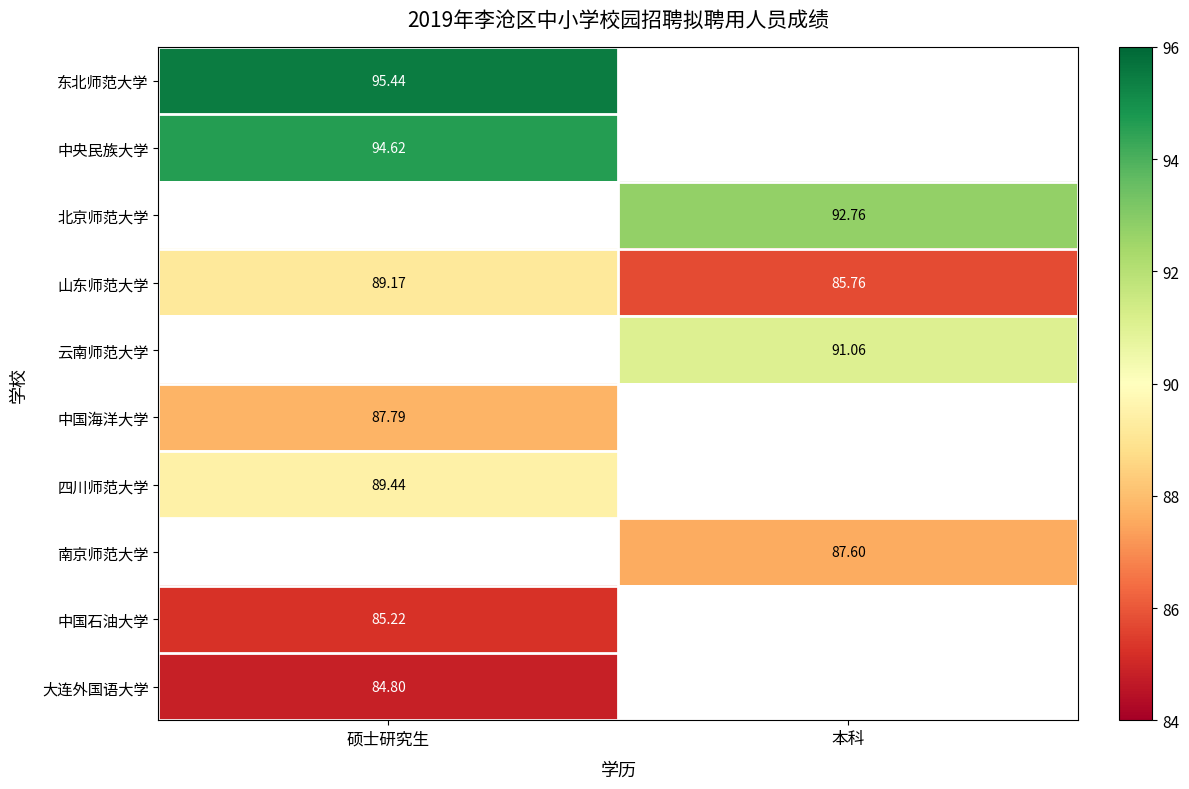

Which category has the highest value in the 山东师范大学 series?

硕士研究生